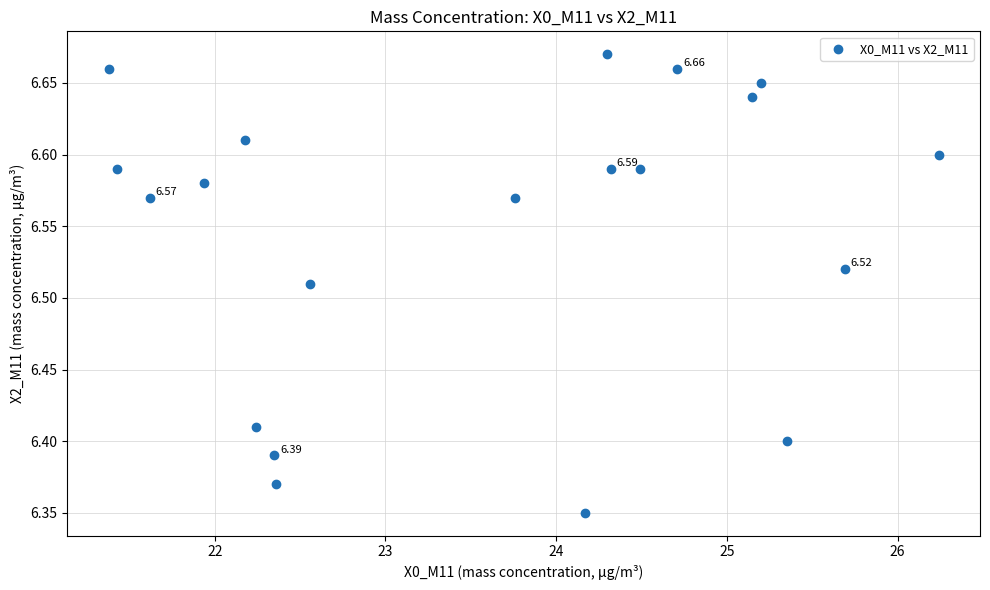

What is the range of X values (max minus min)?

4.9